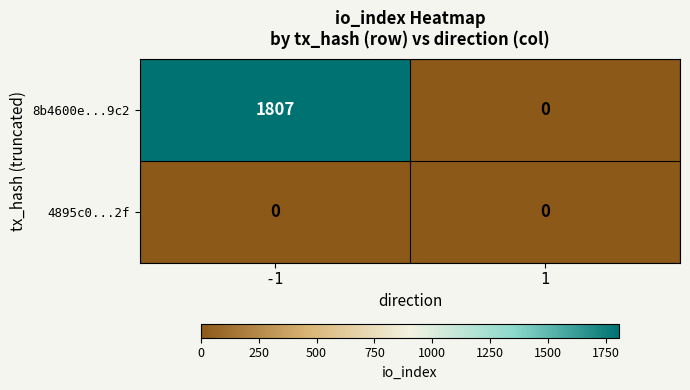

Rank the series by their maximum value, from highest to lowest.

8b4600e...9c2, 4895c0...2f